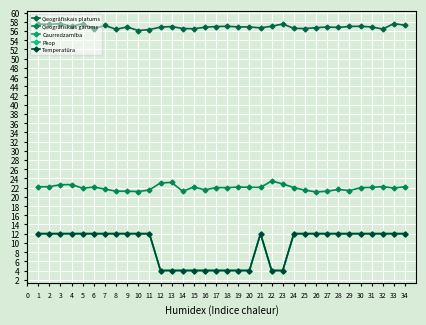

Does the chart have visible grid lines?

Yes